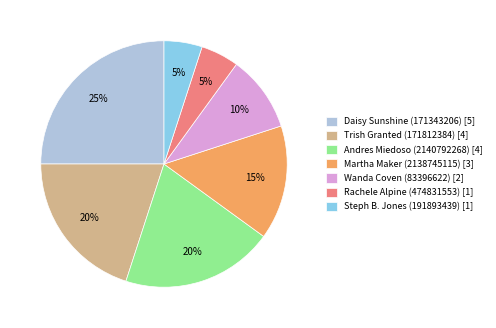

Approximately how many times larger is the value at Andres Miedoso (2140792268) [4] compared to Trish Granted (171812384) [4]?

1.0